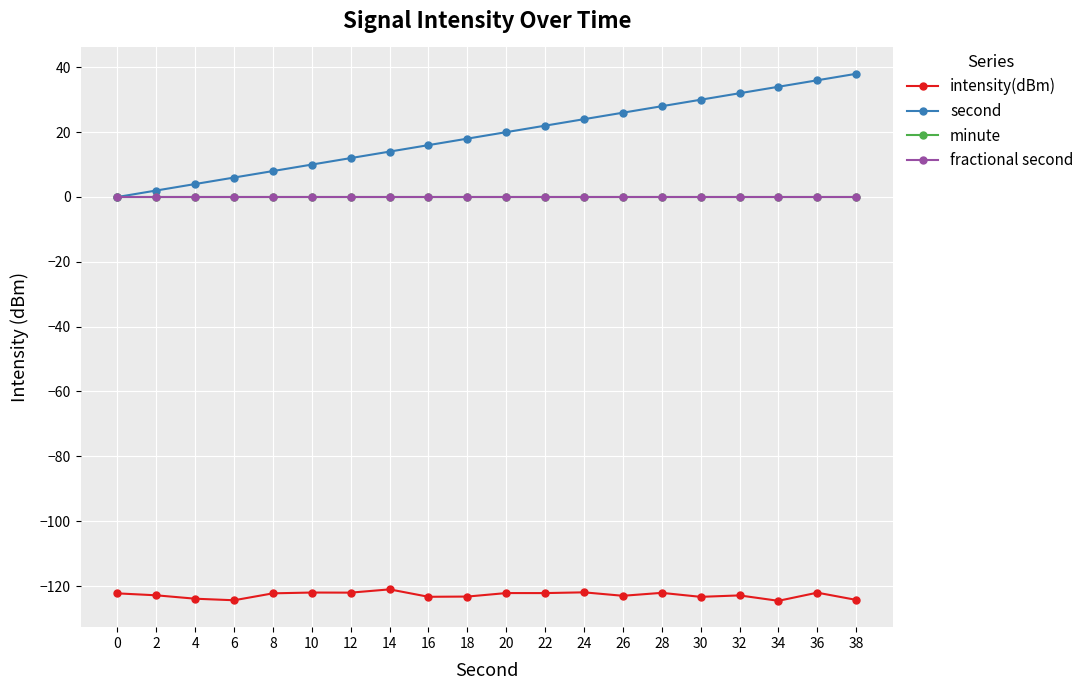

How many series are shown in this chart?

4